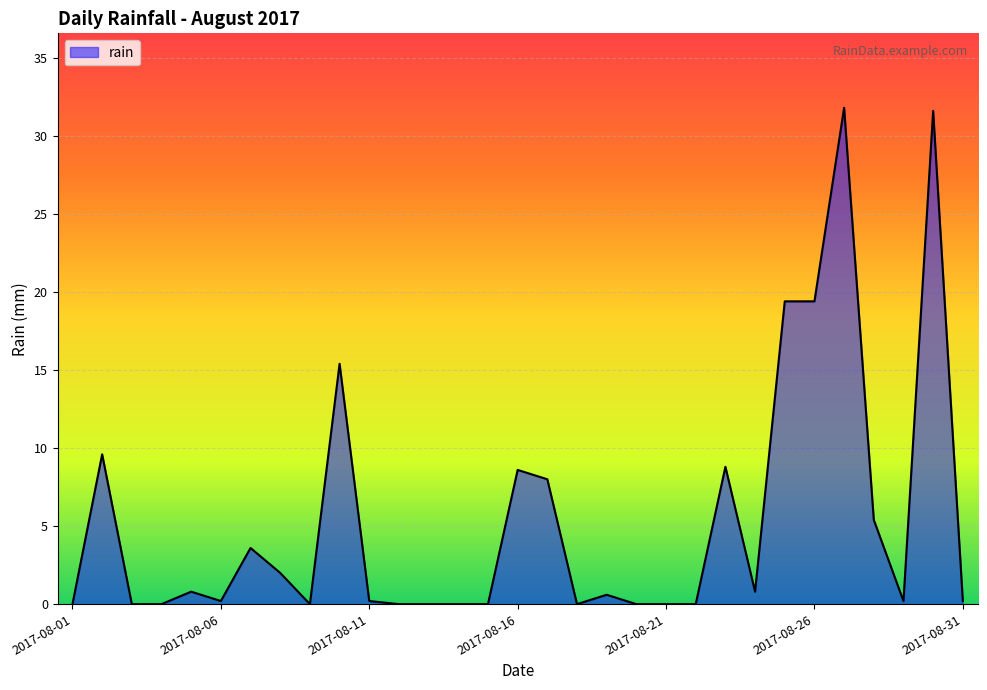

True or false: the data has more than 0 interior local peaks.

True